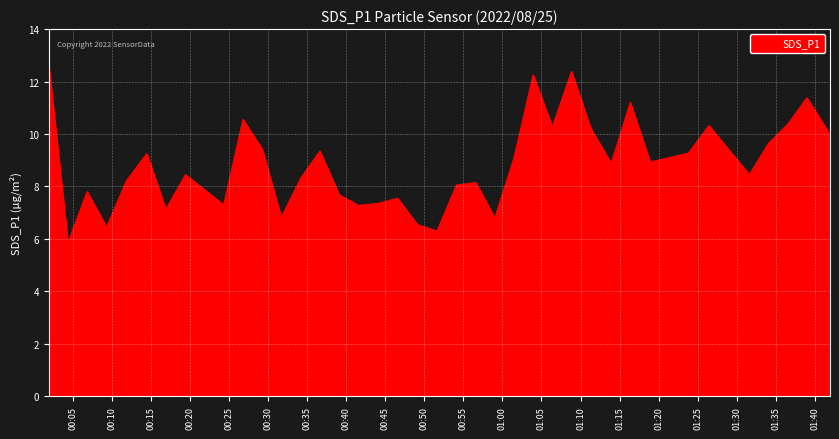

How many lines are shown in the chart?

1